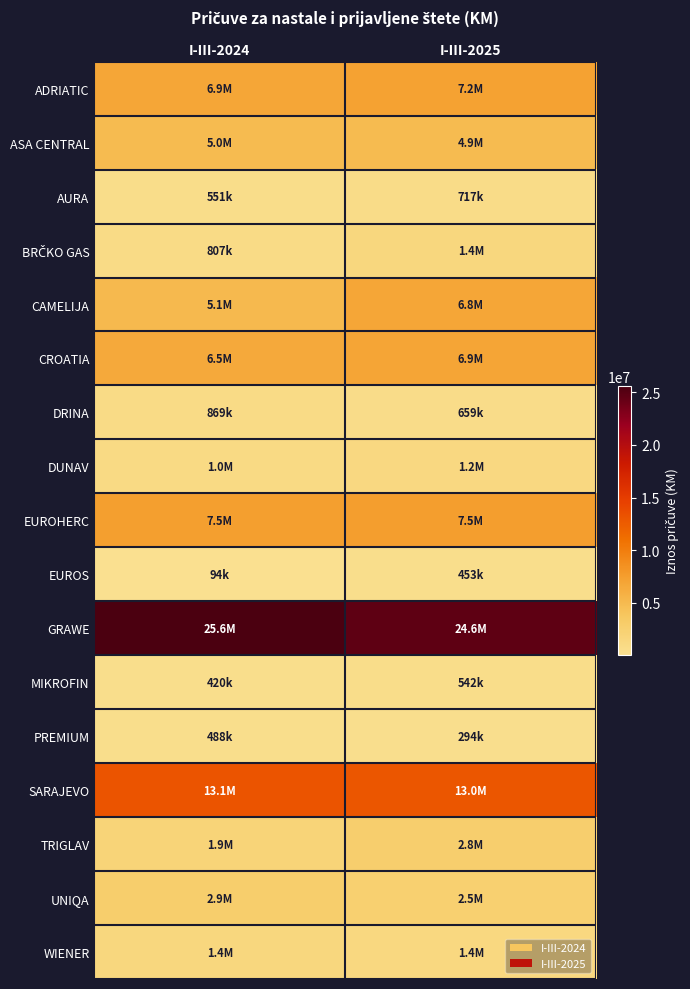

Which series changed the most between I-III-2024 and I-III-2025?

CAMELIJA